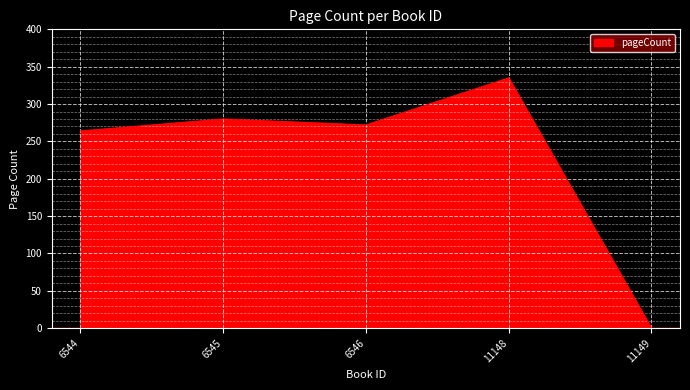

Is it true that the value at 11148 is 335?

True